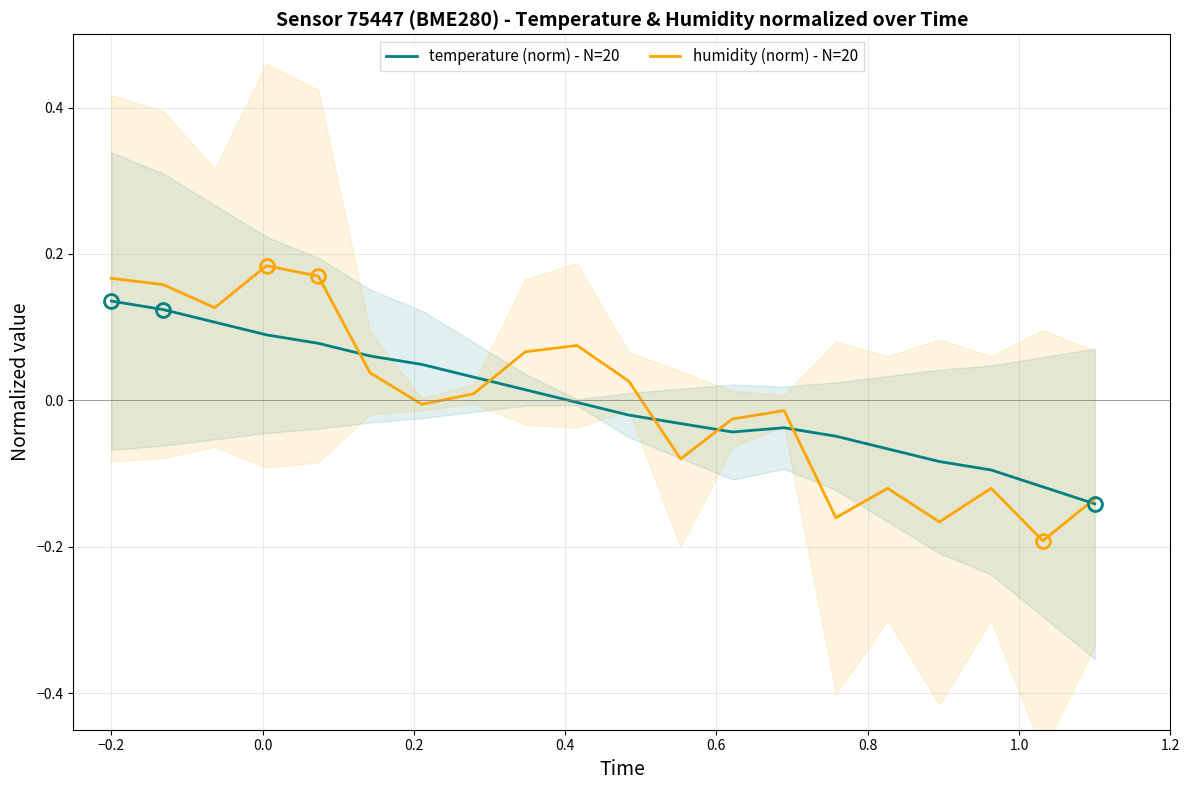

Which series ends up on top after the final intersection of temperature (norm) - N=20 and humidity (norm) - N=20?

humidity (norm) - N=20